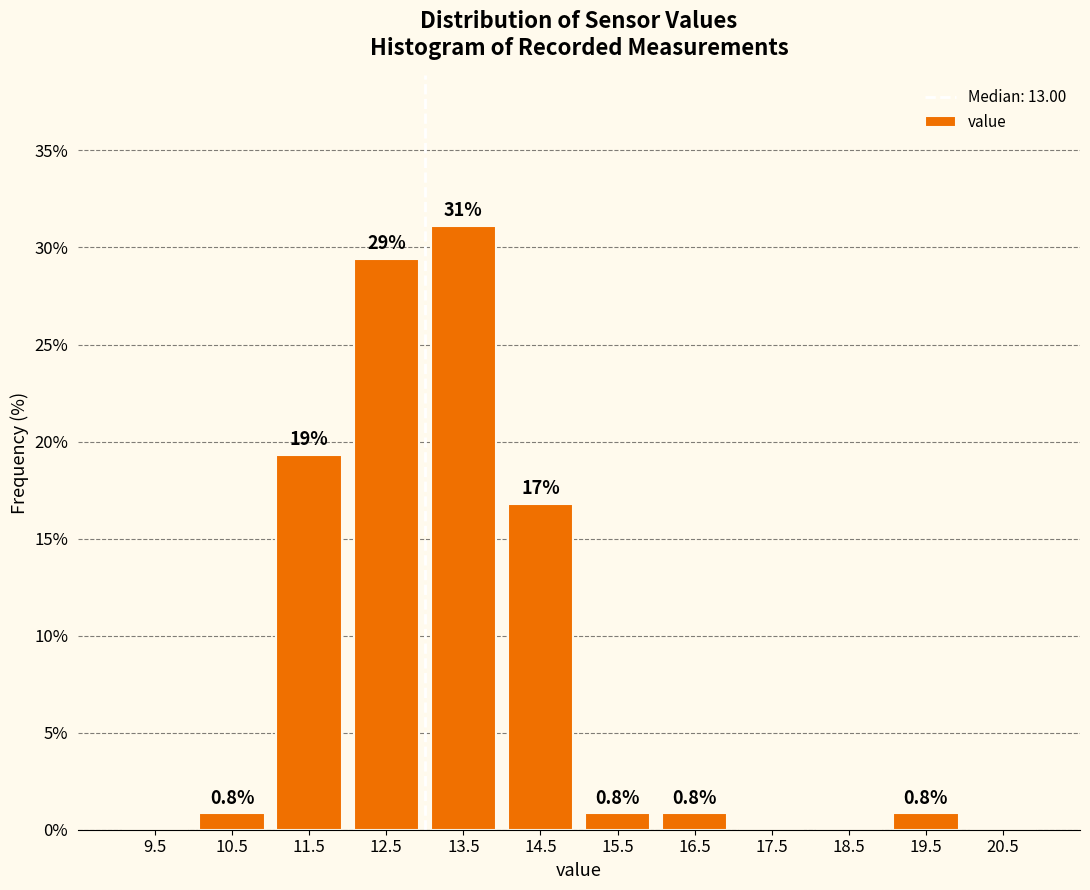

Which range on the x-axis has the tallest bar?

13 to 14